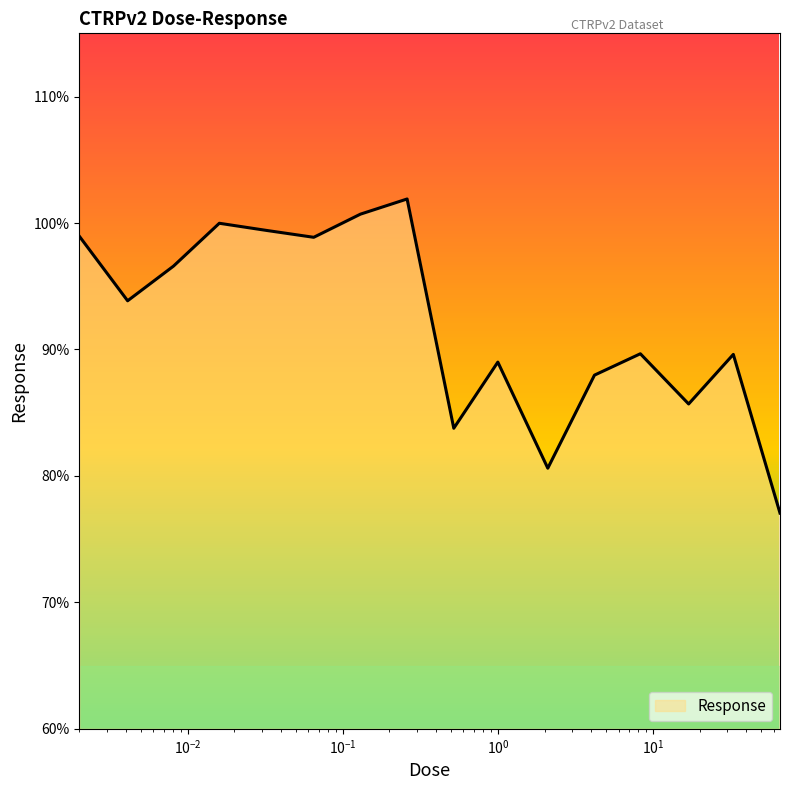

What is the difference between the maximum and minimum values?

24.8